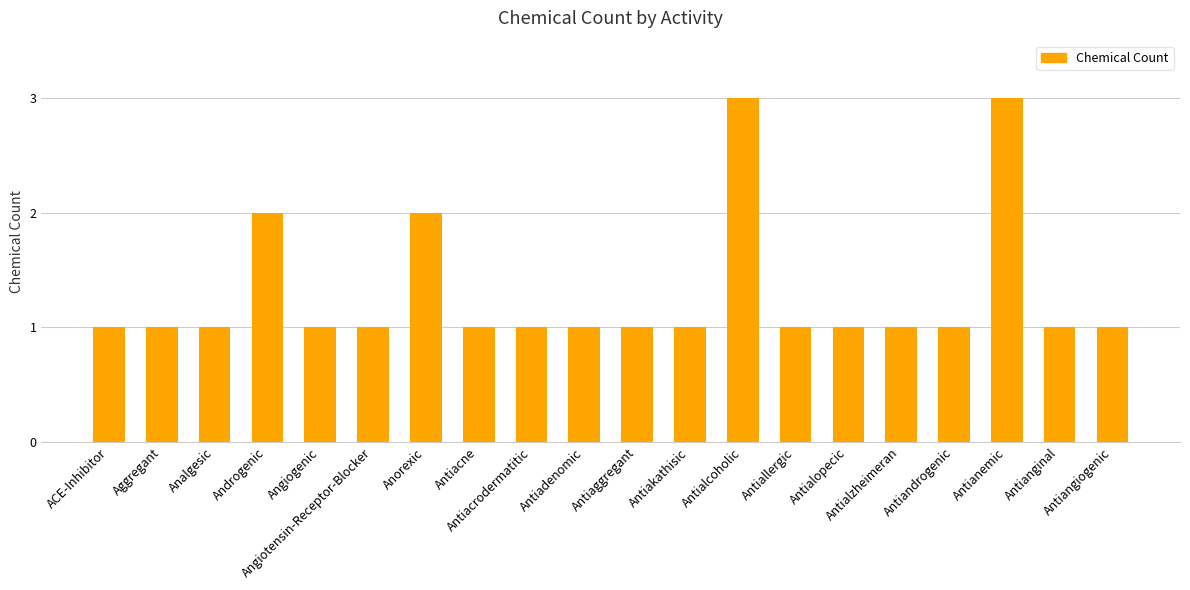

What is the sum of all values?

26